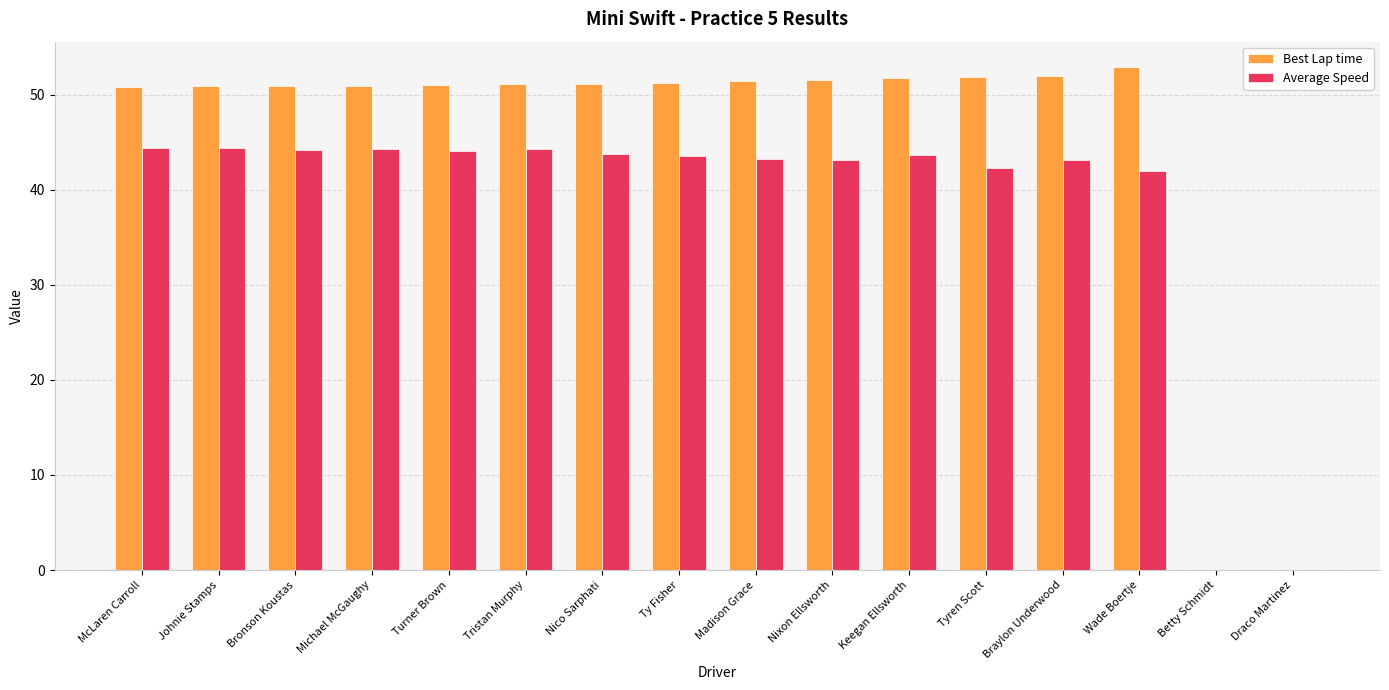

Which series has the widest spread of values?

Best Lap time